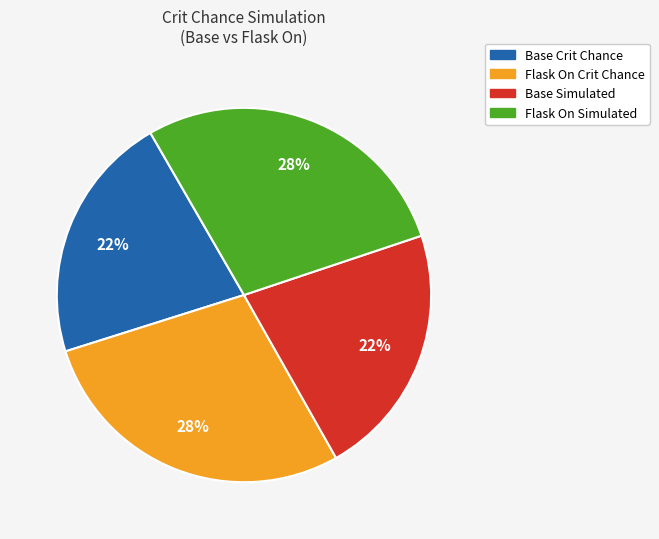

Is the sum of Base Crit Chance and Base Simulated greater than half?

No